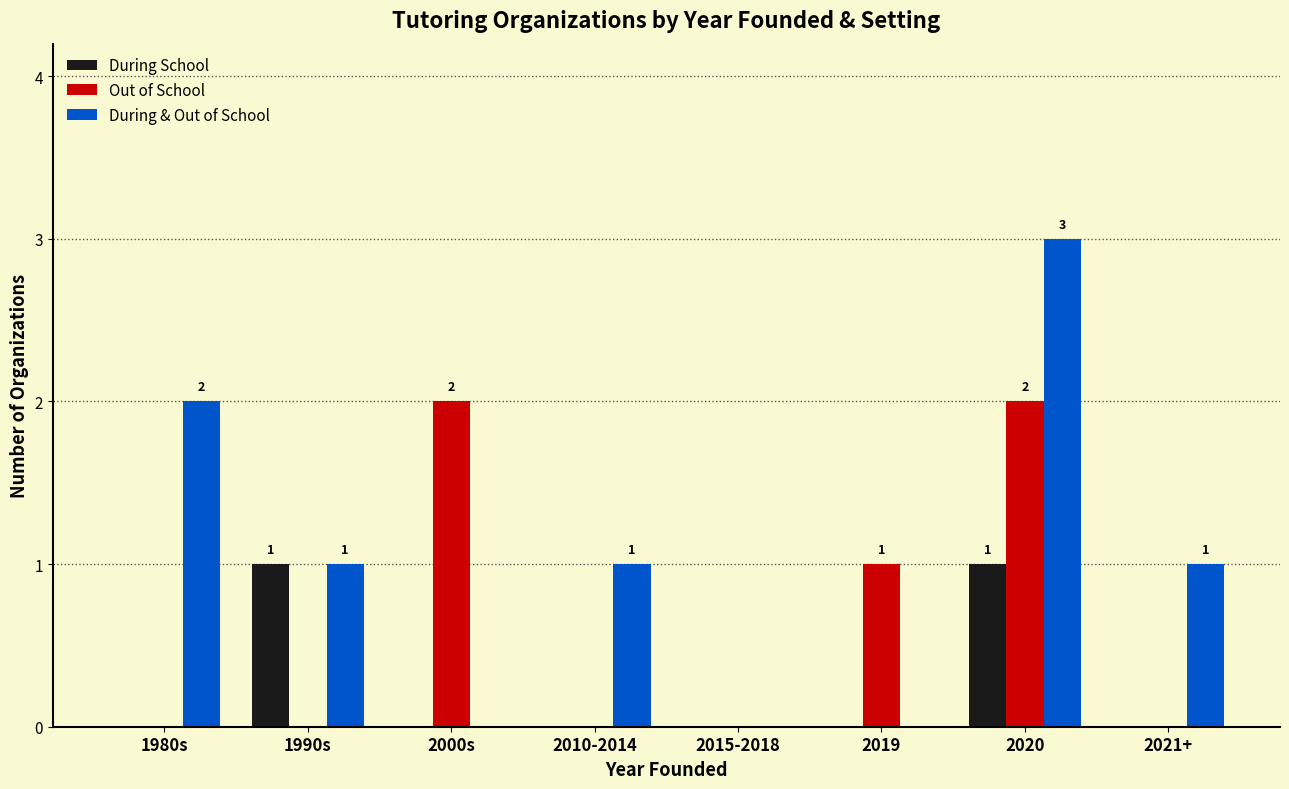

What are all the series names shown in the legend?

During School, Out of School, During & Out of School